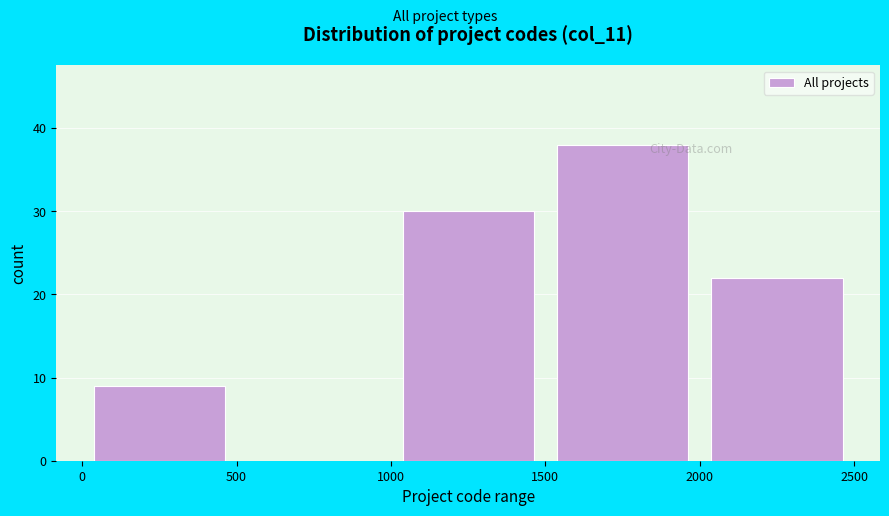

Over which range of the x-axis is the bar tallest?

1500 to 2000